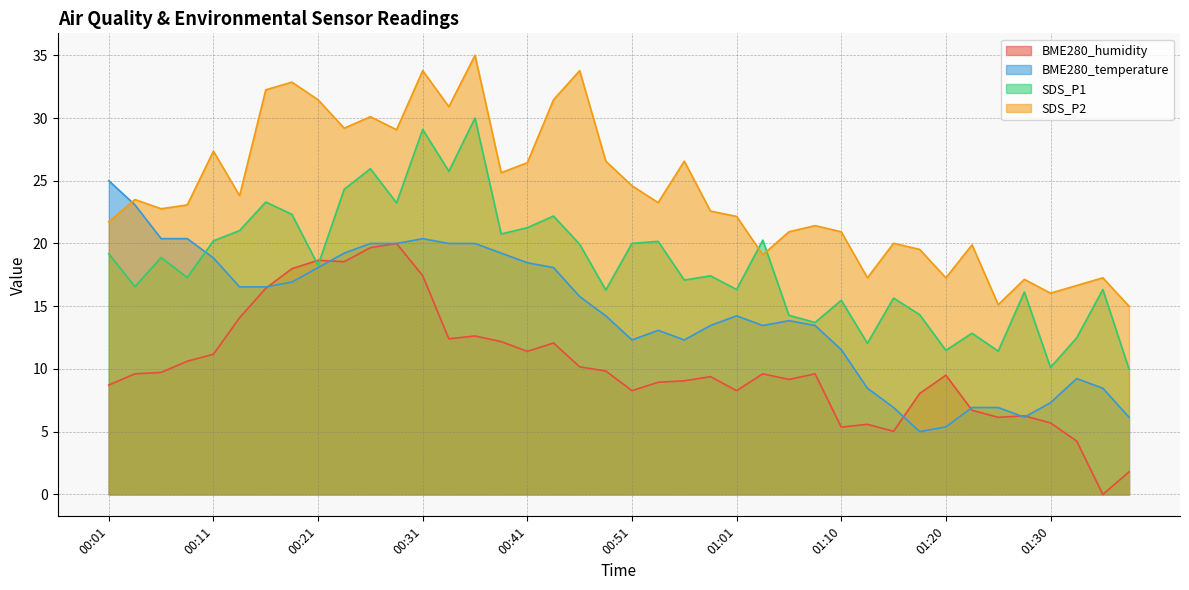

Is the value of BME280_temperature at 00:21 greater than the value of BME280_humidity at 00:21?

No